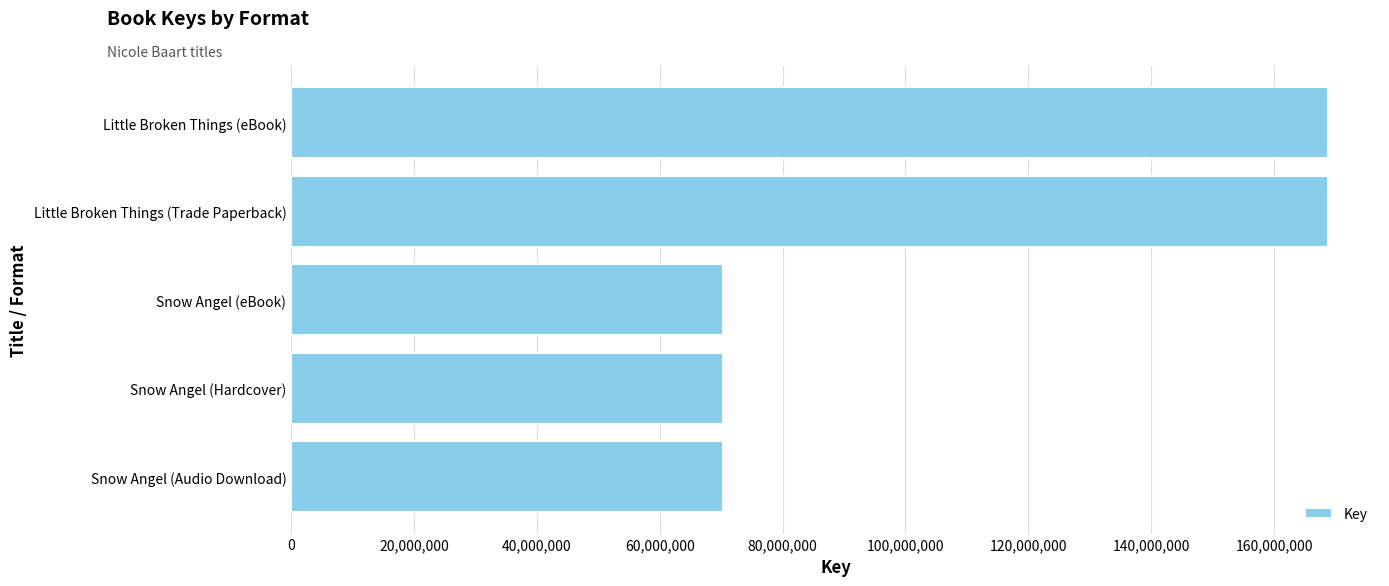

Are the bars horizontal?

Yes